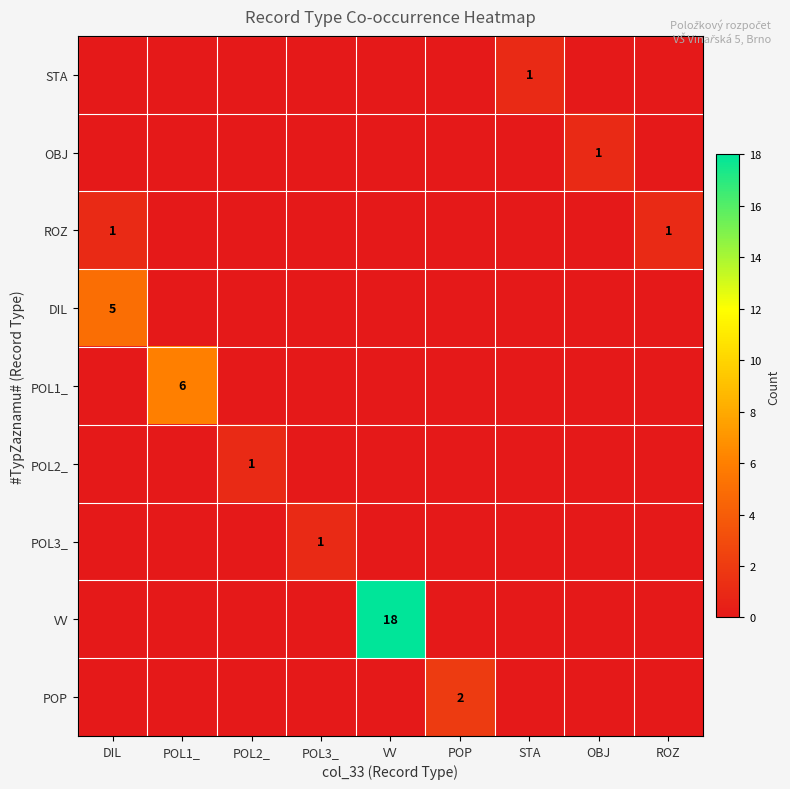

Count the POL2_ values in the range 0 to 1.

9